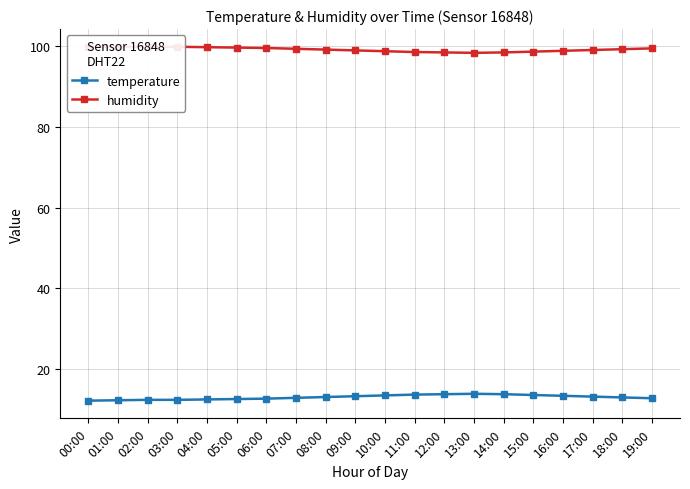

Rank the series at 12:00 from highest to lowest value.

humidity, temperature